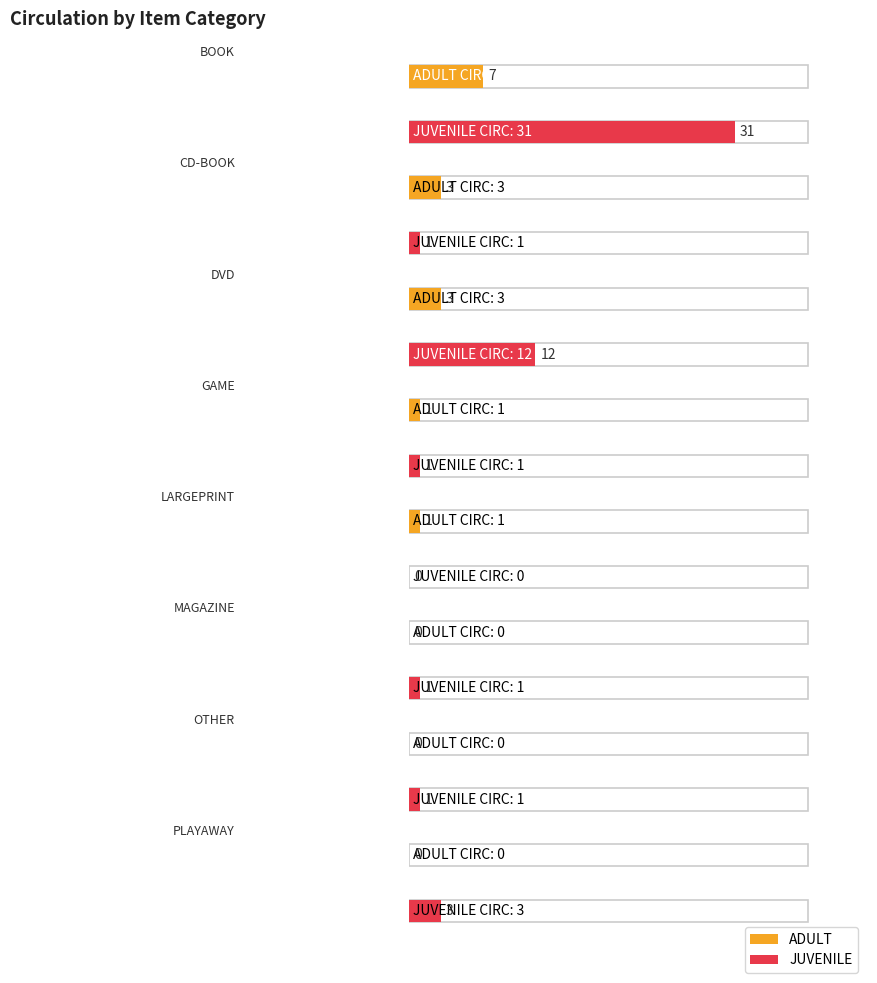

Which category has the lowest value in the JUVENILE series?

LARGEPRINT